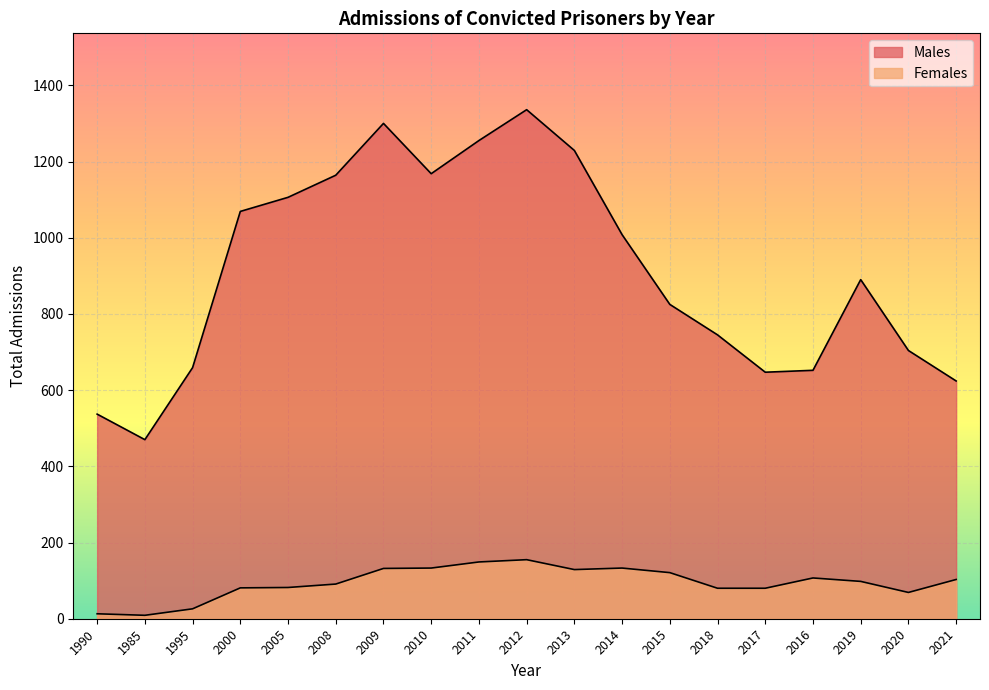

List the labels in order of Females value, largest first.

2012, 2011, 2010, 2014, 2009, 2013, 2015, 2016, 2021, 2019, 2008, 2005, 2000, 2018, 2017, 2020, 1995, 1990, 1985